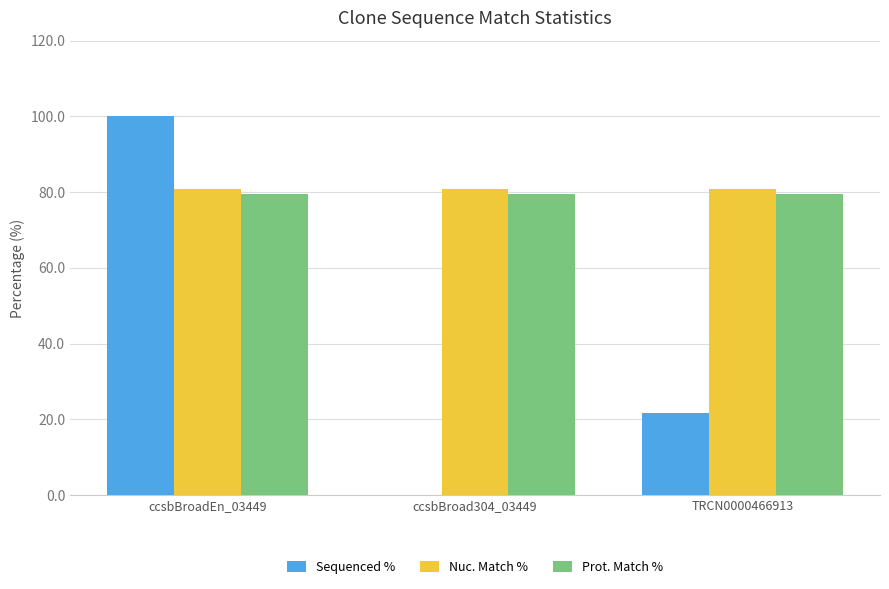

Are the bars horizontal?

No